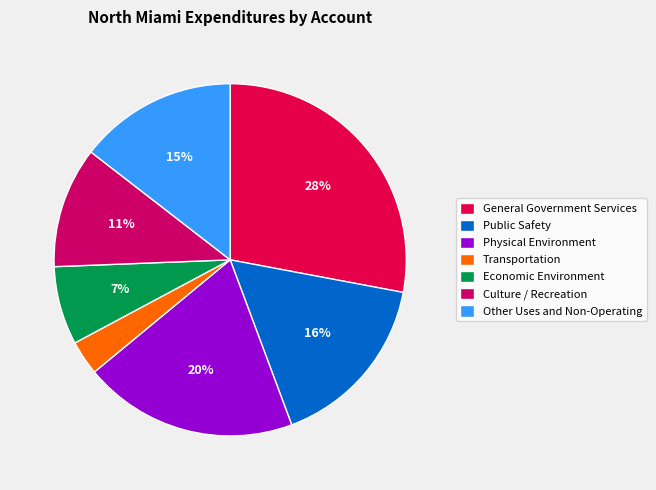

Approximately how many times larger is the value at Transportation compared to Culture / Recreation?

0.3